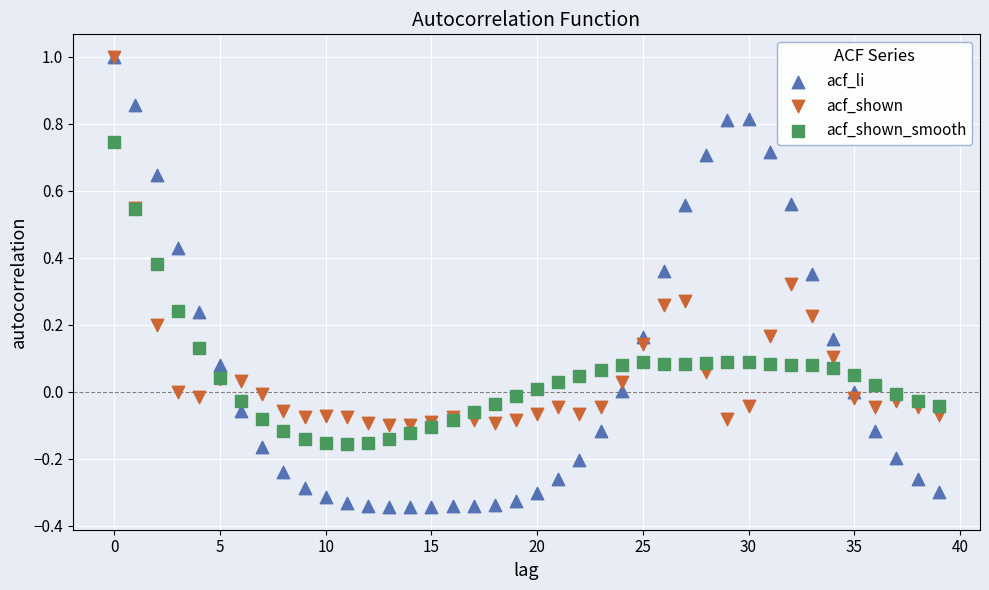

Which series has the largest Y range (max minus min)?

acf_li